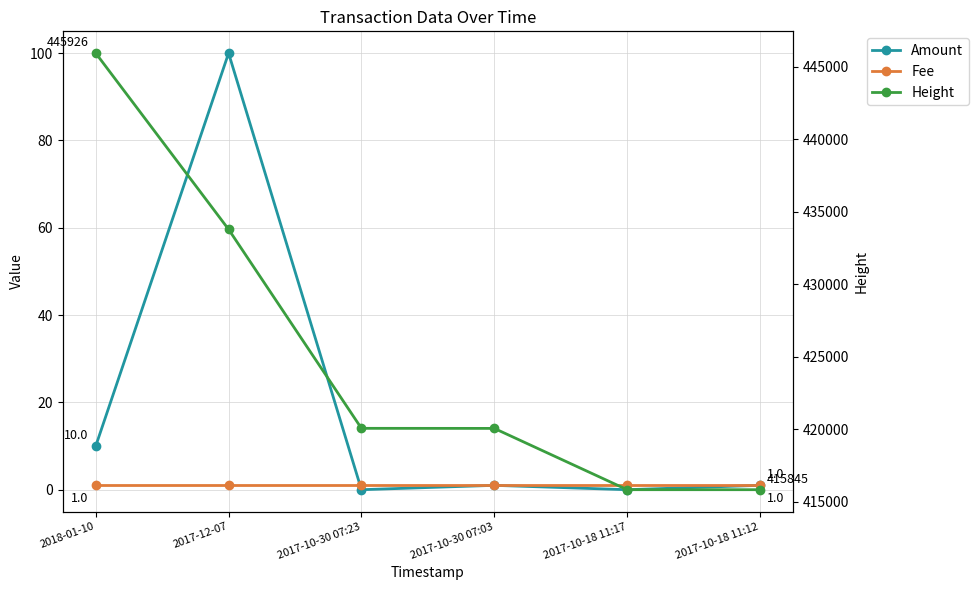

Which series has the widest spread of values?

Height